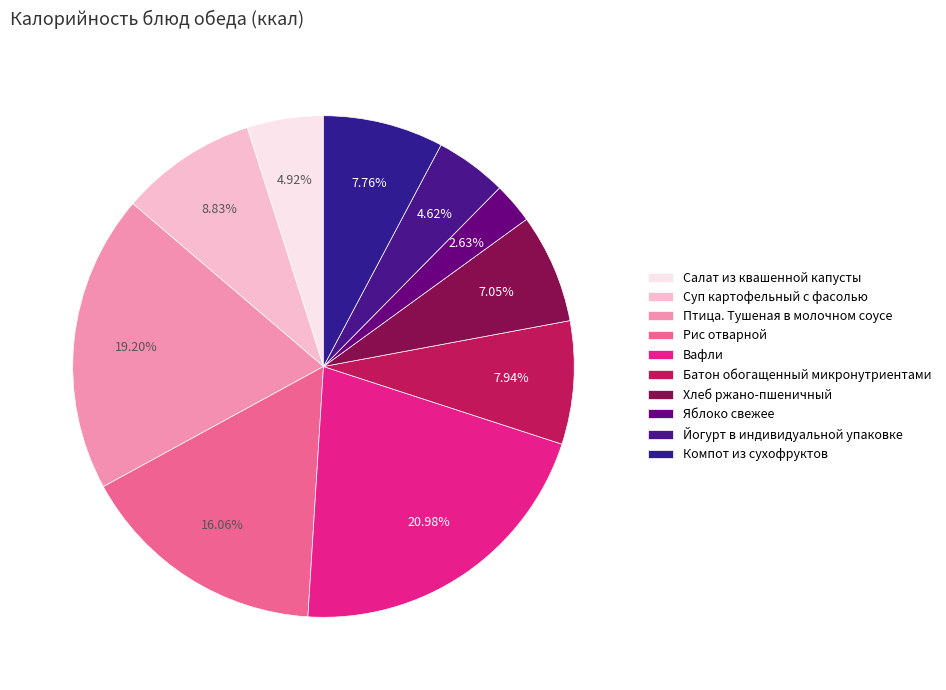

What is the smallest slice in the pie chart?

Яблоко свежее